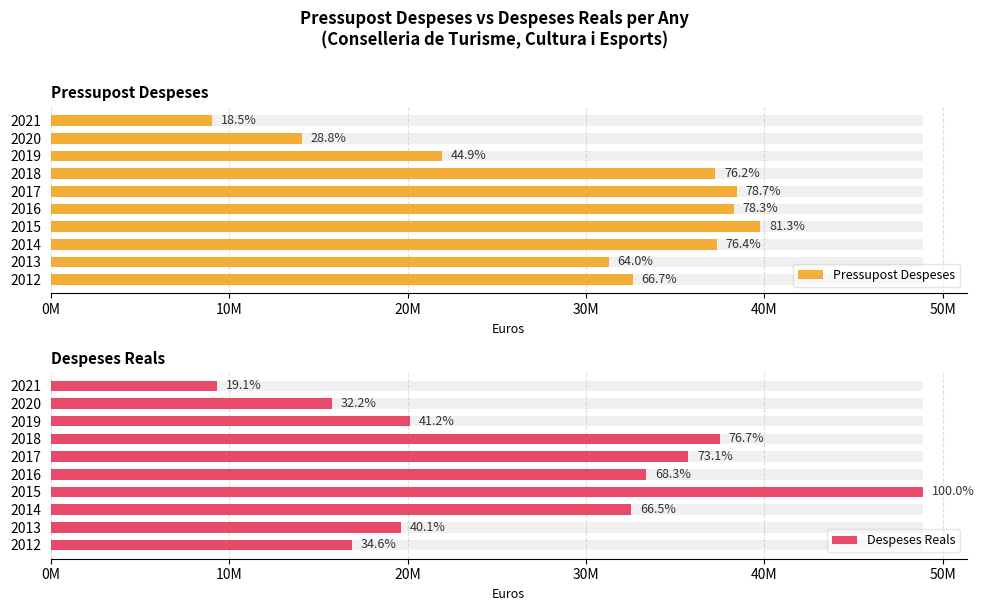

How many data points in Pressupost Despeses are above 37244816?

4